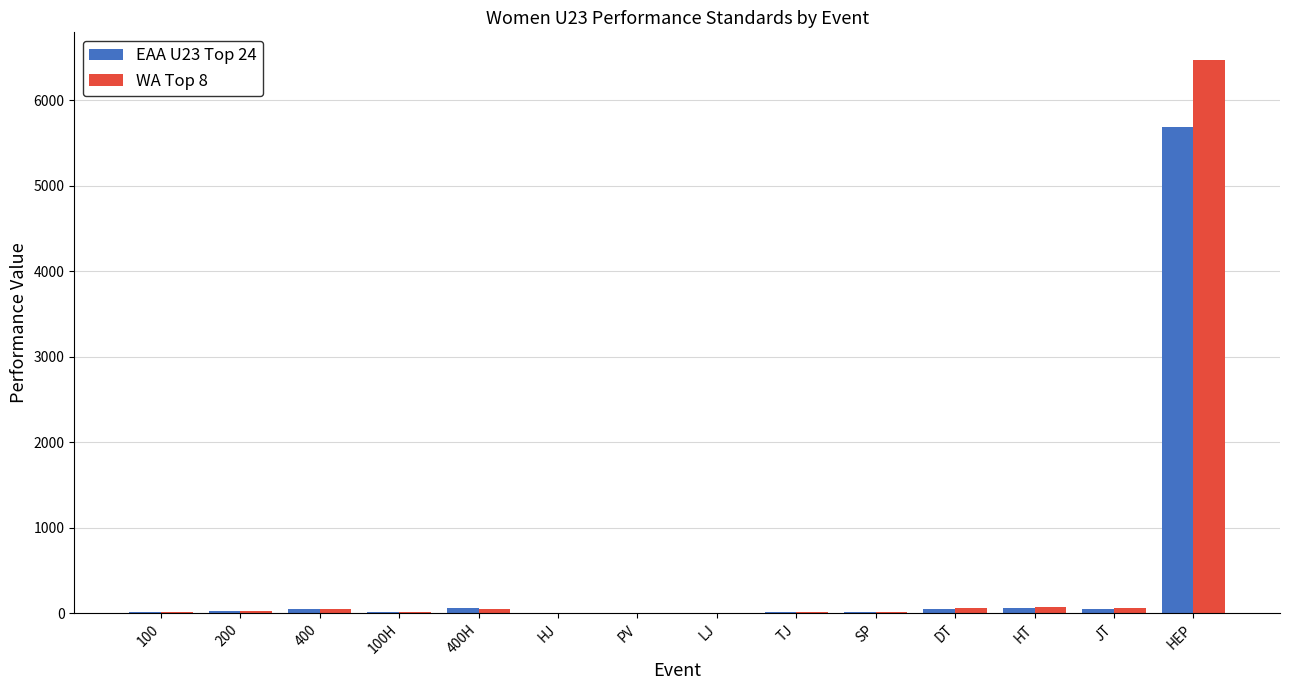

How many categories are shown in the chart?

14